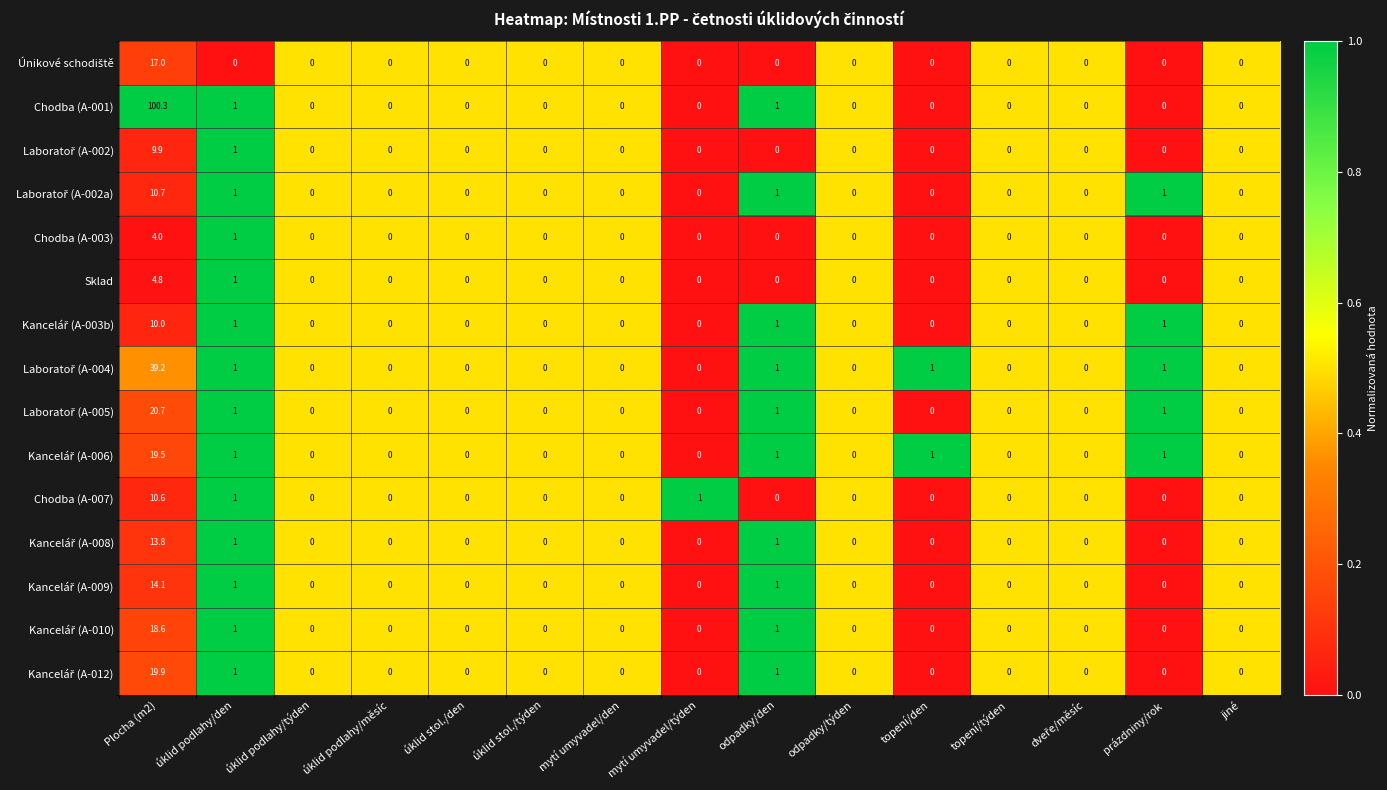

Between Plocha (m2) and úklid stol./týden, which series saw the biggest shift?

Chodba (A-001)